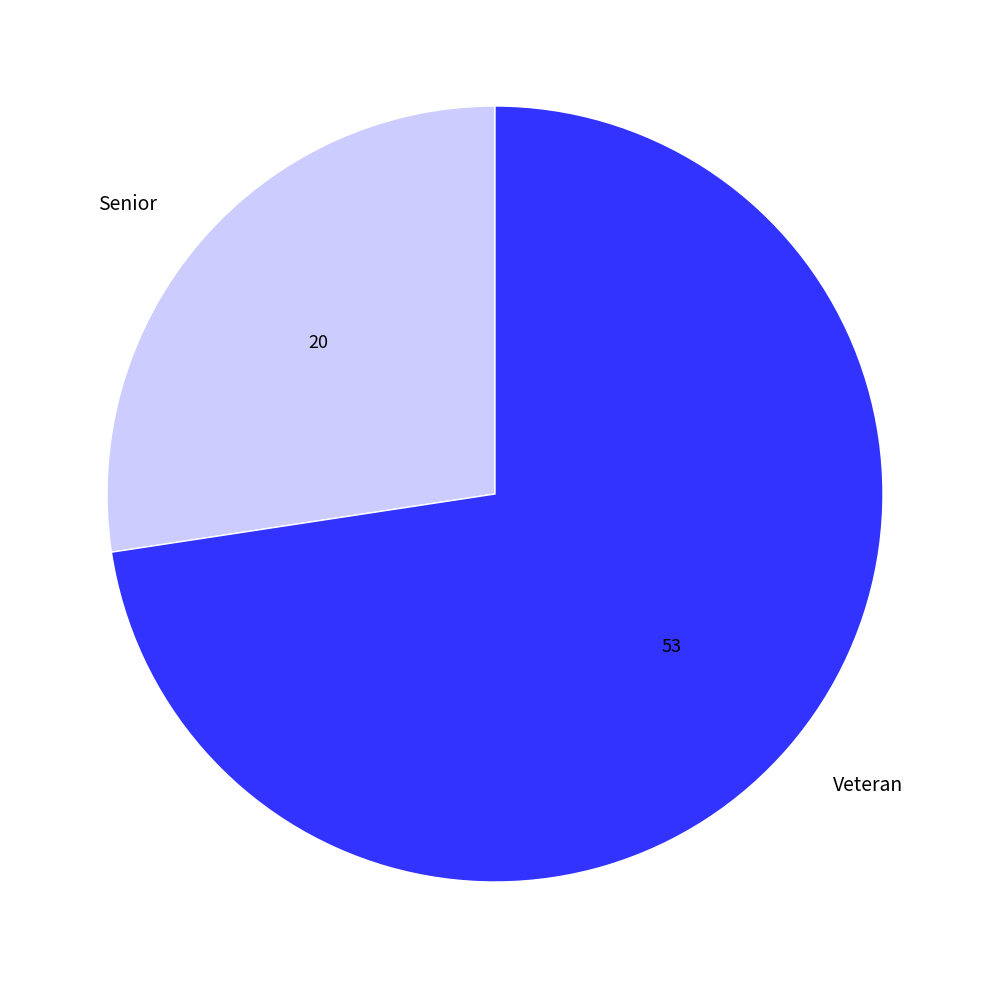

Which slice represents more than half of the pie?

Veteran